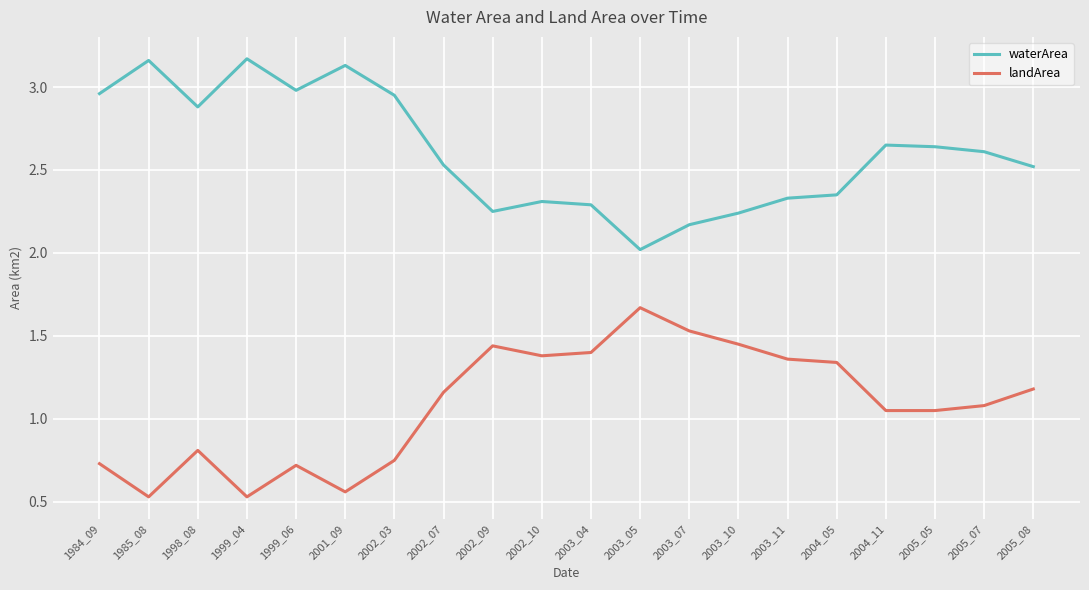

The waterArea series shows 3.8 at 2002_10. True or false?

False